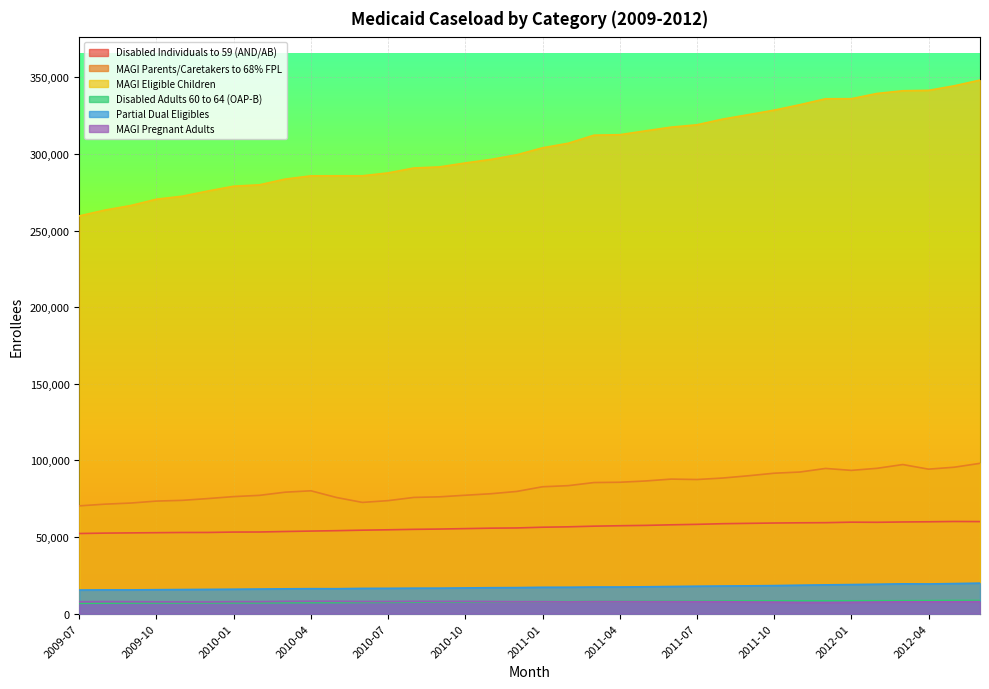

The Partial Dual Eligibles series shows 23358 at 2010-08. True or false?

False